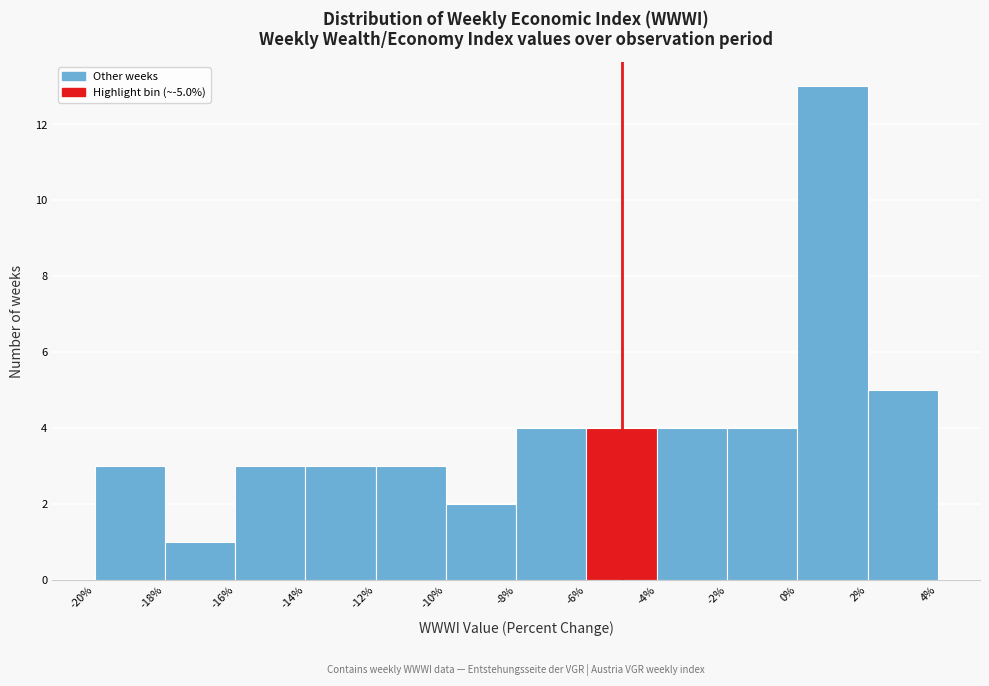

Reading left to right, transcribe this chart: for each bar, give the range it covers on the x-axis and its height. The values are not printed on the chart, so give them approximately, as read against the axis.

-20% to -18%: 3
-18% to -16%: 1
-16% to -14%: 3
-14% to -12%: 3
-12% to -10%: 3
-10% to -8%: 2
-8% to -6%: 4
-6% to -4%: 4
-4% to -2%: 4
-2% to 0%: 4
0% to 2%: 13
2% to 4%: 5